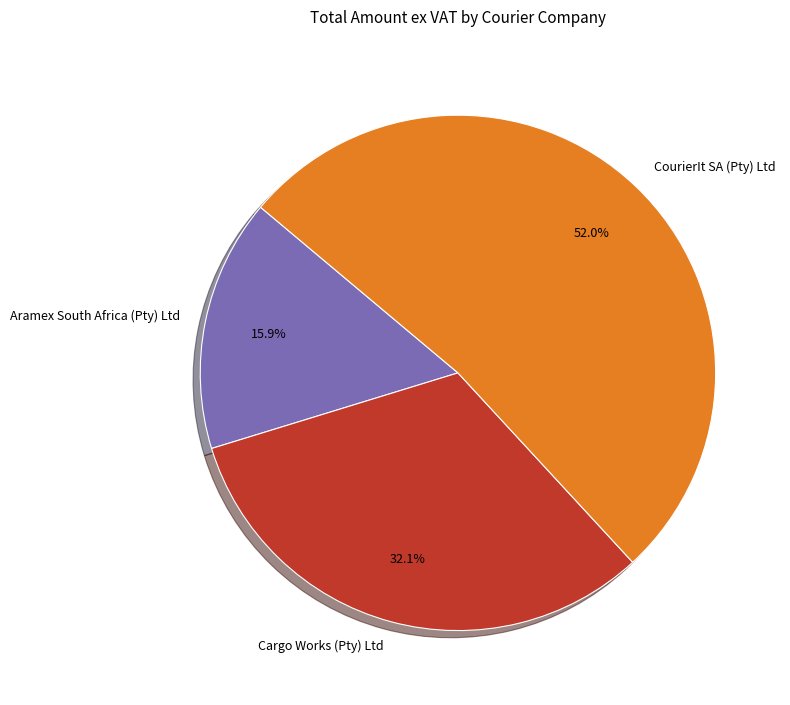

To the nearest percent, what is the difference between the largest and smallest slice percentages?

36%